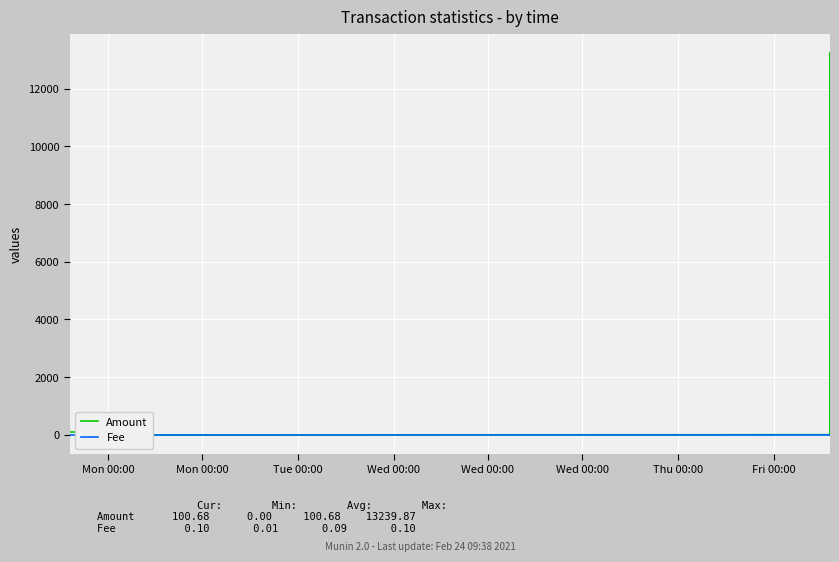

The Amount series shows 101.5 at Wed 00:00. True or false?

True